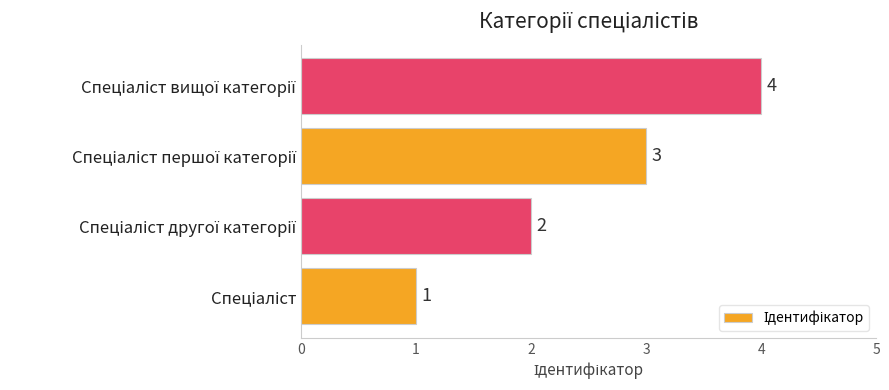

What is the sum of all values?

10